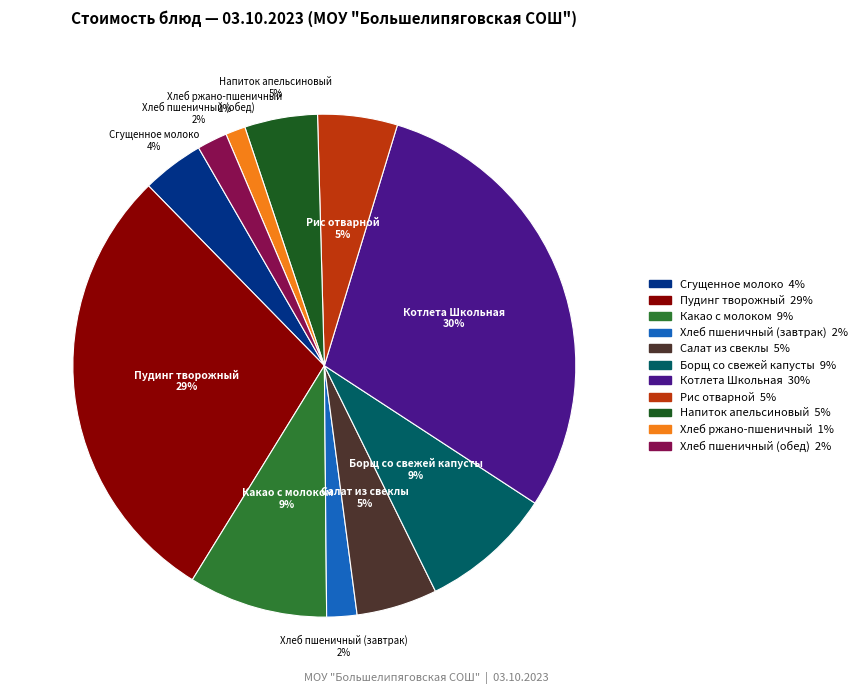

Is it true that Борщ со свежей капусты is 9% of the pie?

True